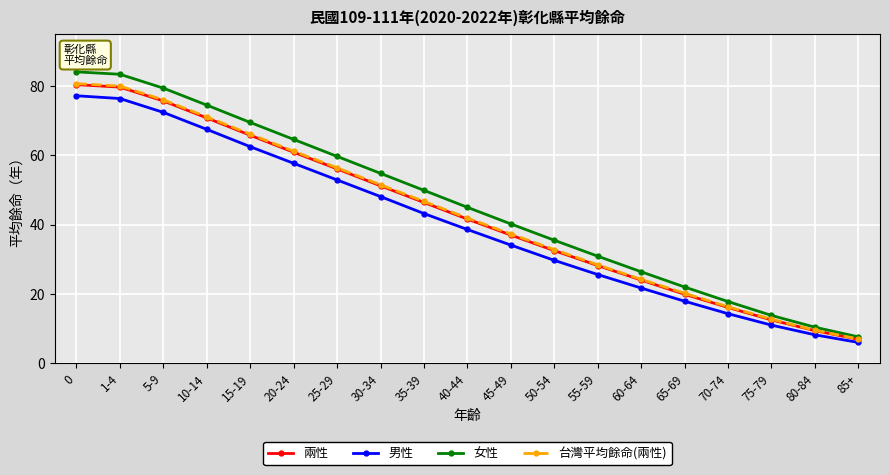

How many lines are shown in the chart?

4